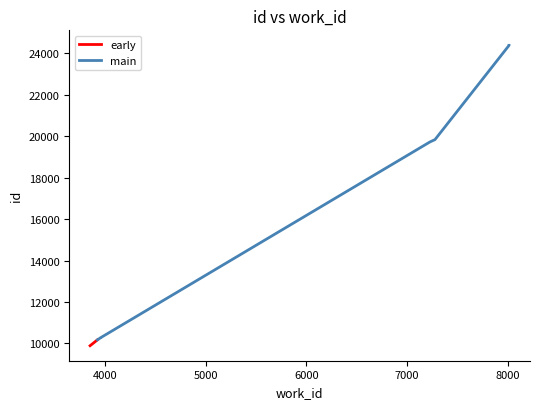

Where does the data first go above 19723?

7278